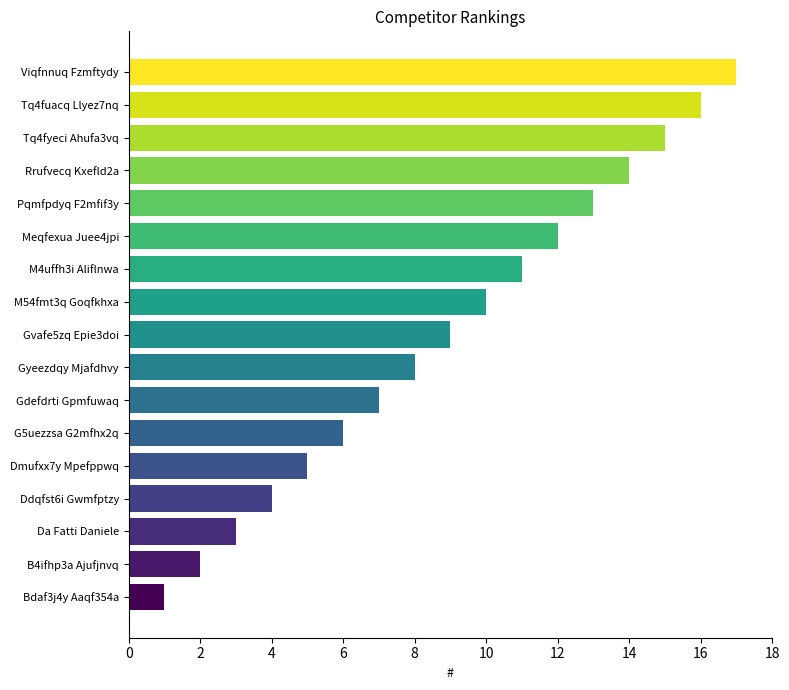

The chart shows a value of 12 at Meqfexua Juee4jpi. True or false?

True